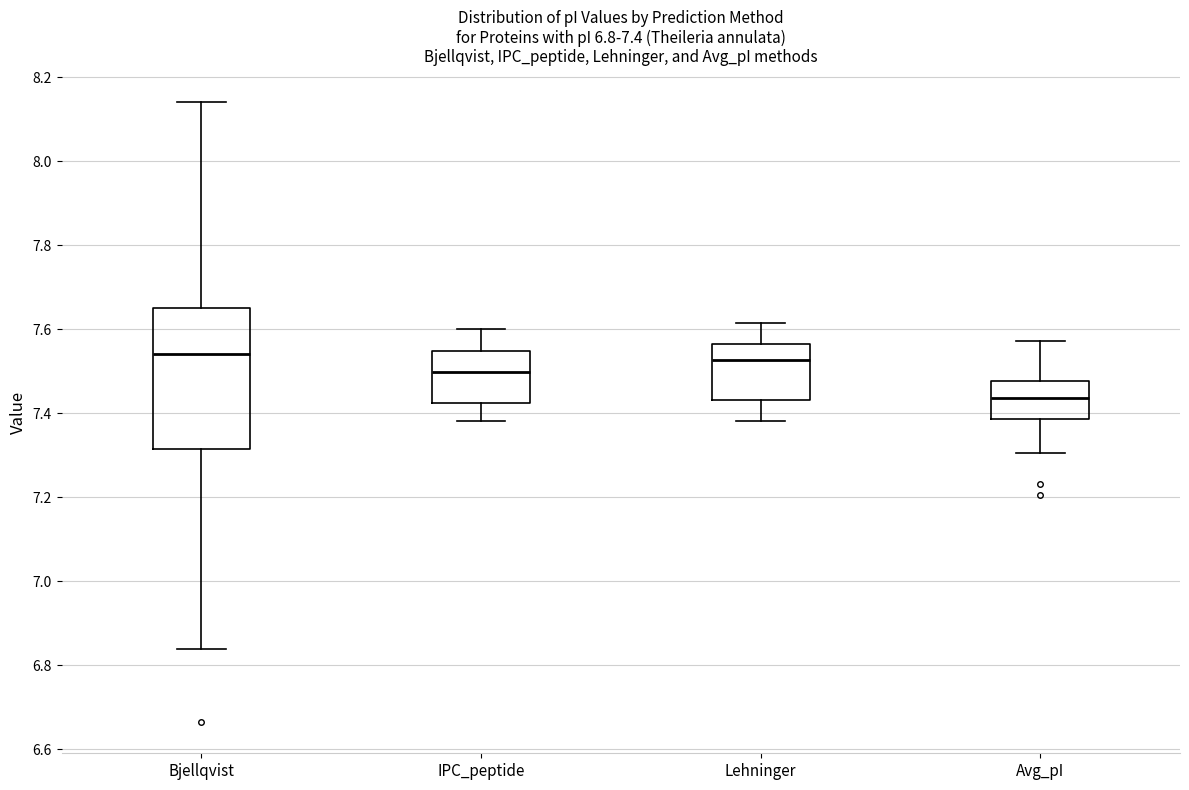

Comparing the boxes themselves (not the whiskers), which one is the tallest?

Bjellqvist